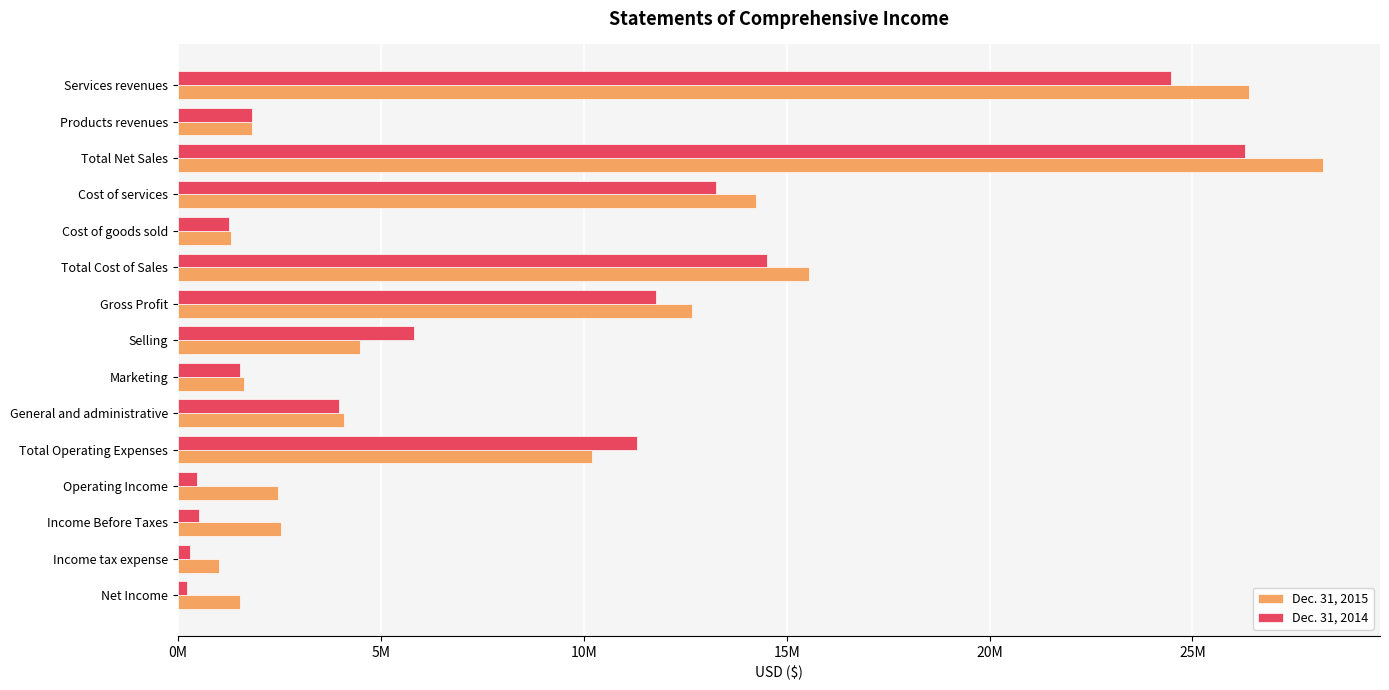

What are all the series names shown in the legend?

Dec. 31, 2015, Dec. 31, 2014